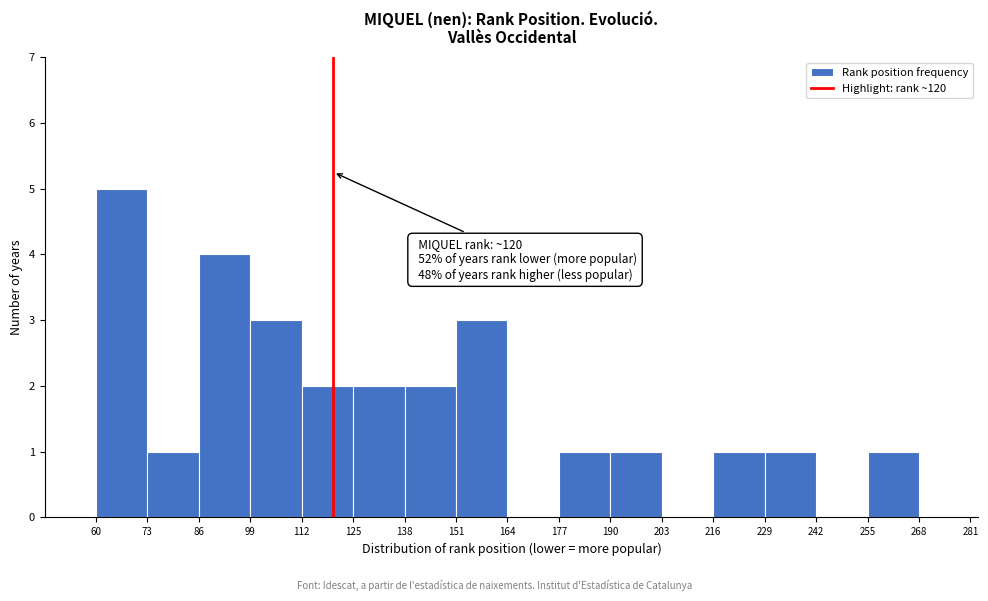

Which range on the x-axis has the tallest bar?

60 to 73